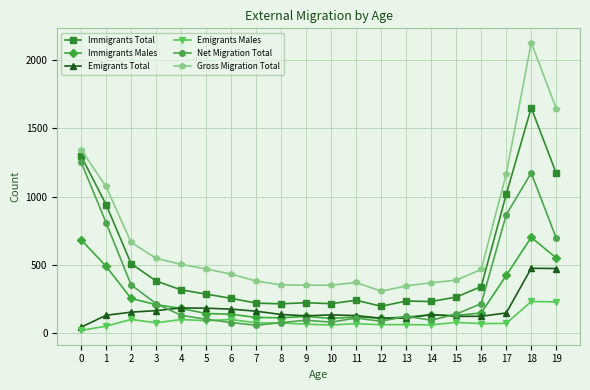

Does the chart display data point markers on the line(s)?

Yes